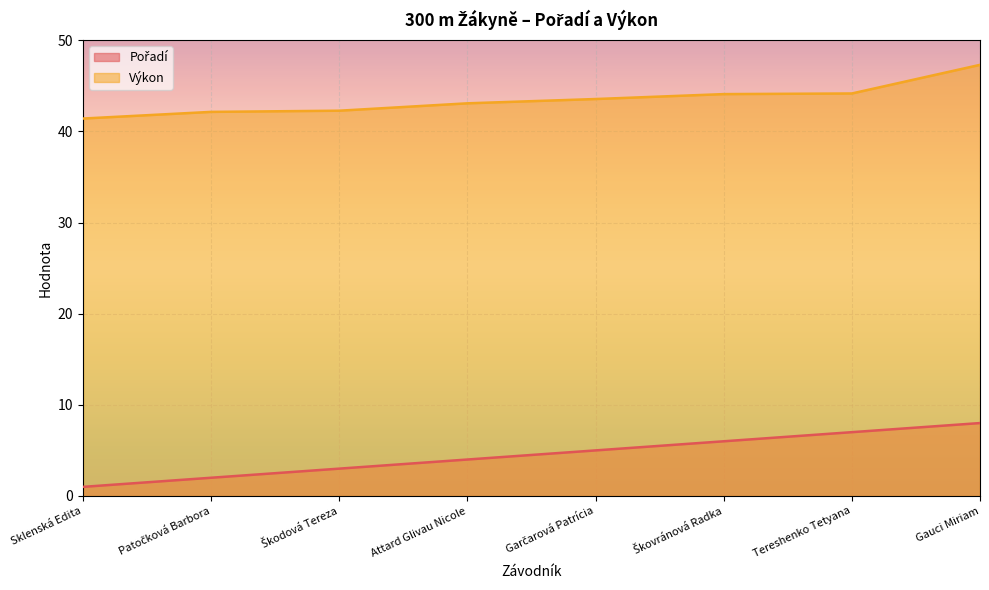

True or false: Výkon has more than 1 interior local peaks.

False